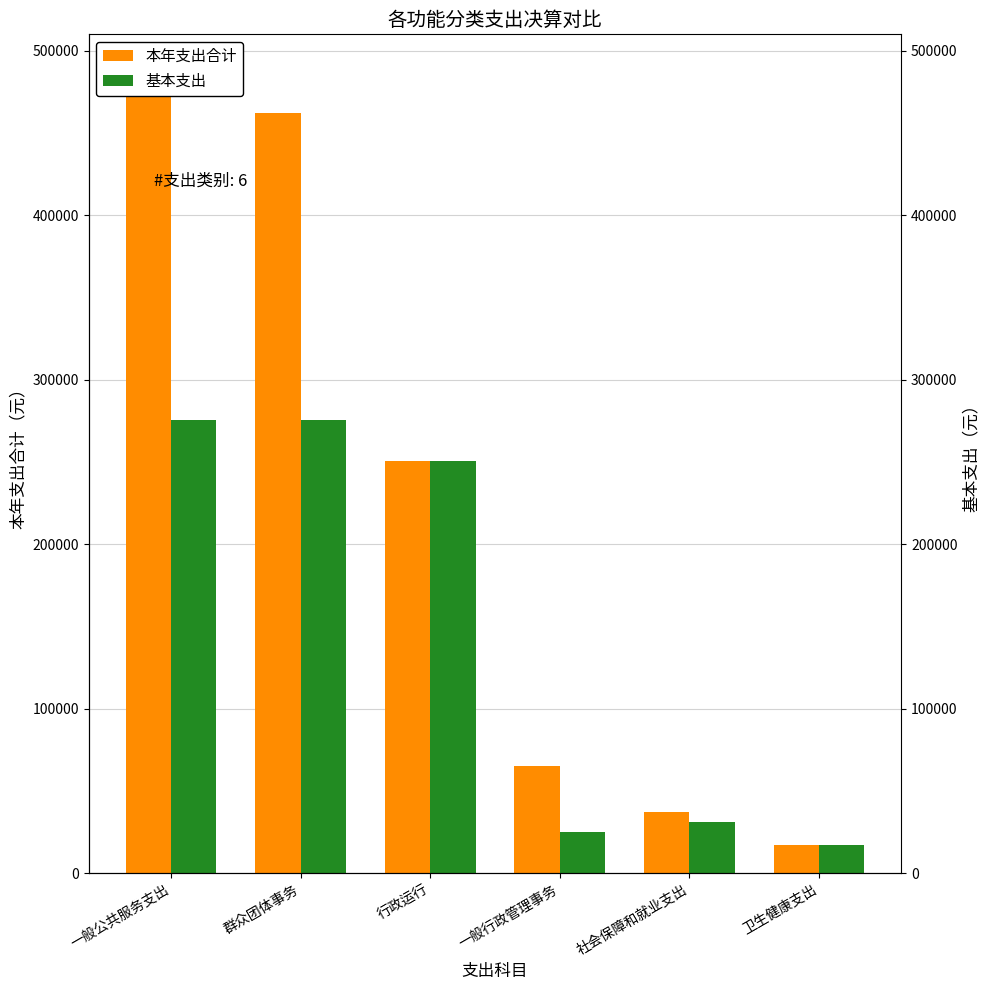

Which series has the largest total across all categories?

本年支出合计